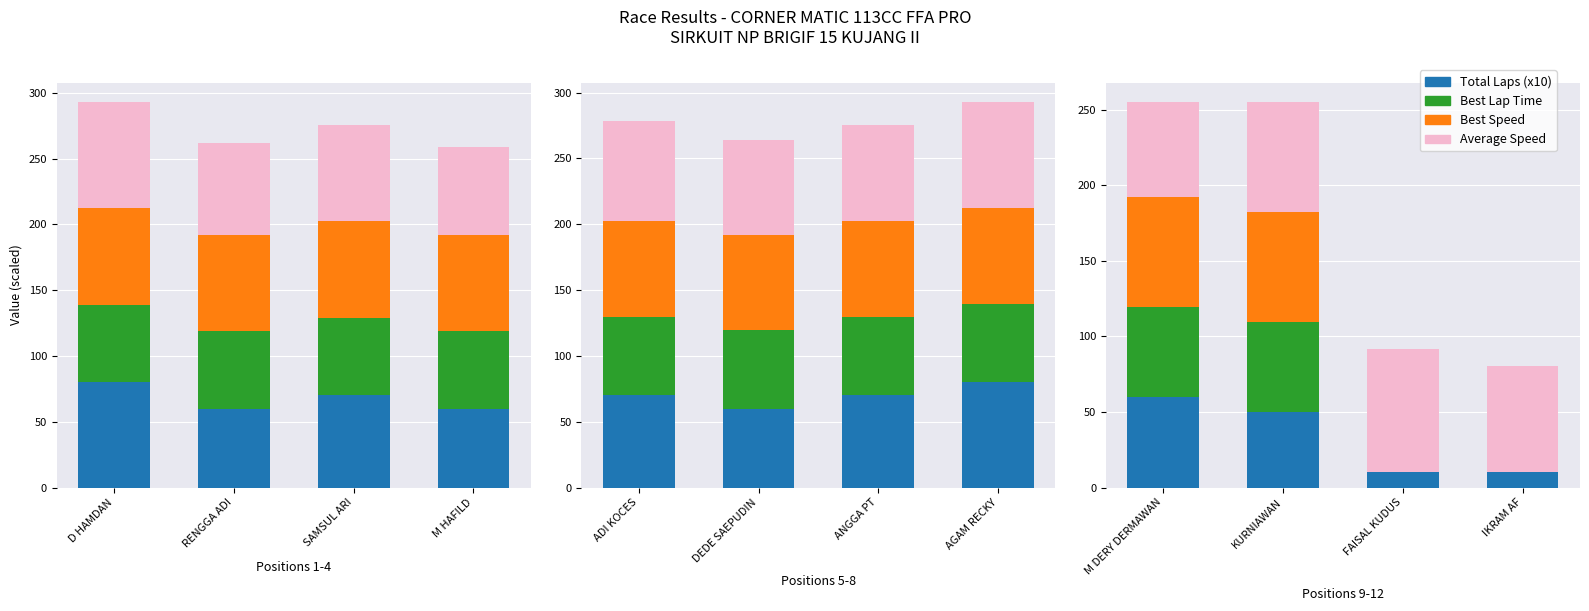

What is the sum of the Best Lap Time values at M DERY DERMAWAN and KURNIAWAN?

119.4